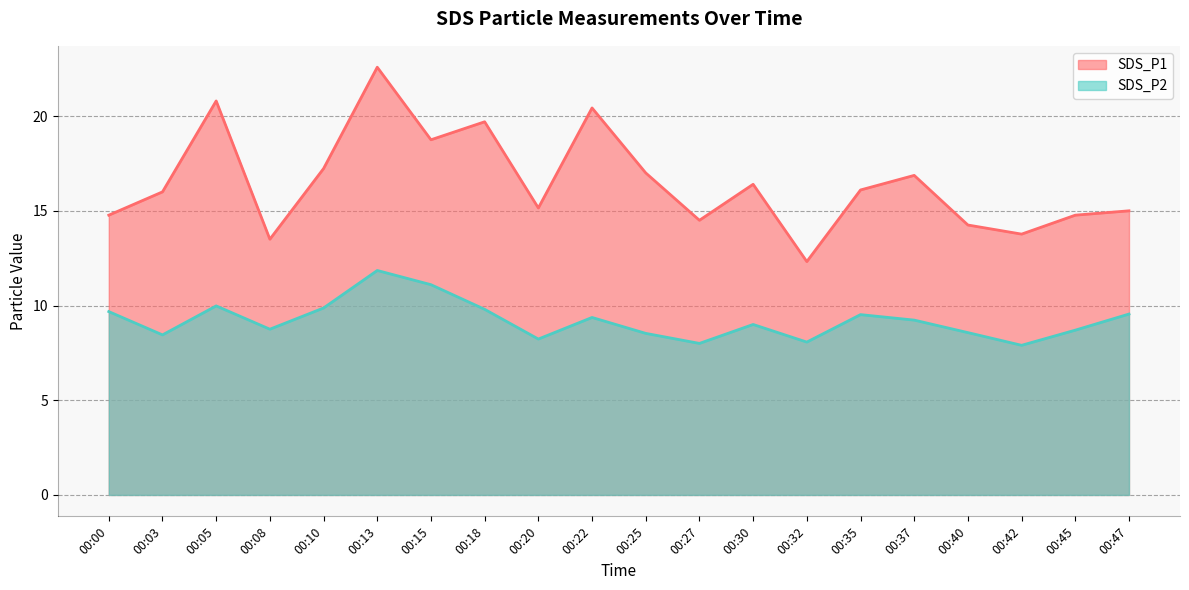

At which category does SDS_P1 reach its first local peak?

00:05